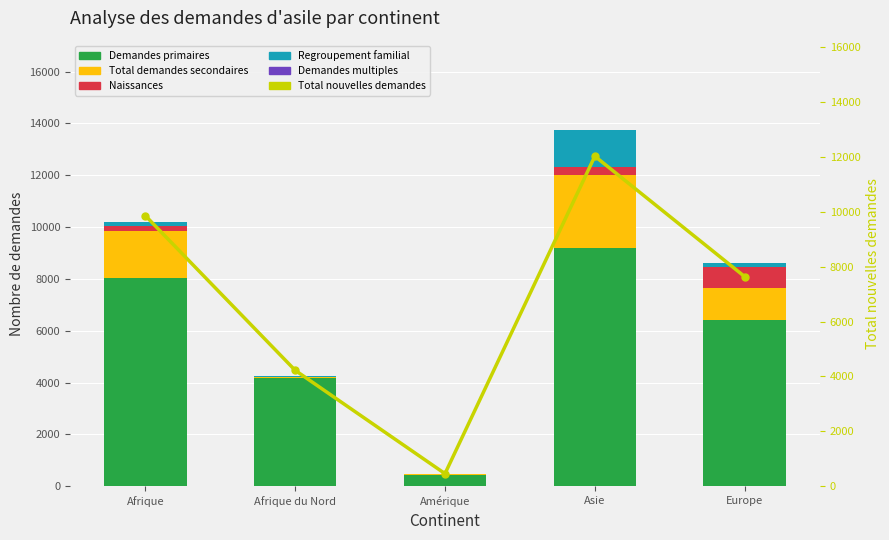

Reading right to left, transcribe all the data shown in this chart.

Demandes primaires: Europe=6422	Asie=9207	Amérique=440	Afrique du Nord=4165	Afrique=8022
Total demandes secondaires: Europe=1214	Asie=2813	Amérique=22	Afrique du Nord=59	Afrique=1833
Naissances: Europe=837	Asie=313	Amérique=2	Afrique du Nord=6	Afrique=181
Regroupement familial: Europe=141	Asie=1421	Amérique=9	Afrique du Nord=37	Afrique=169
Demandes multiples: Europe=0	Asie=0	Amérique=0	Afrique du Nord=0	Afrique=1
Total demandes: Europe=7636	Asie=12020	Amérique=462	Afrique du Nord=4224	Afrique=9856